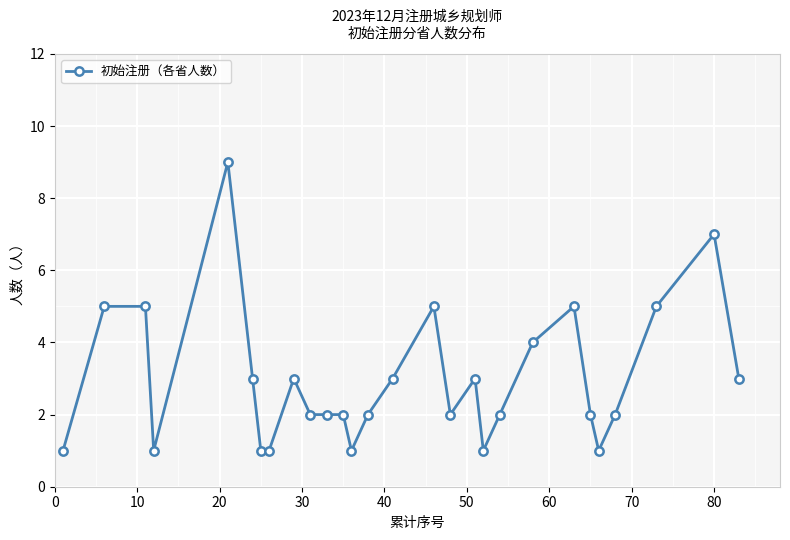

True or false: there are more than 0 points higher than both neighbors.

True